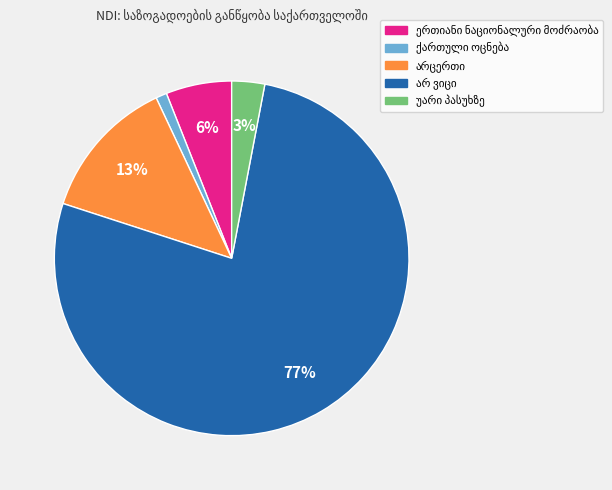

Is there any slice that represents more than half of the pie?

Yes